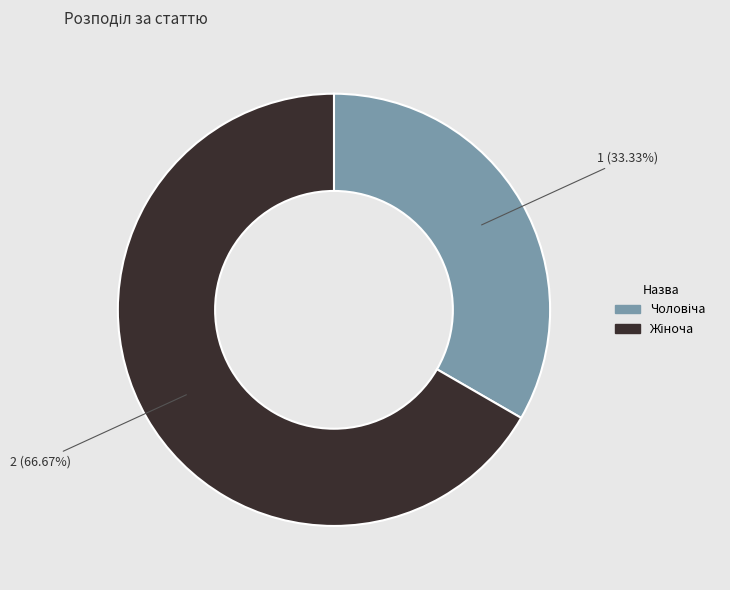

Is there a majority slice in this chart?

Yes